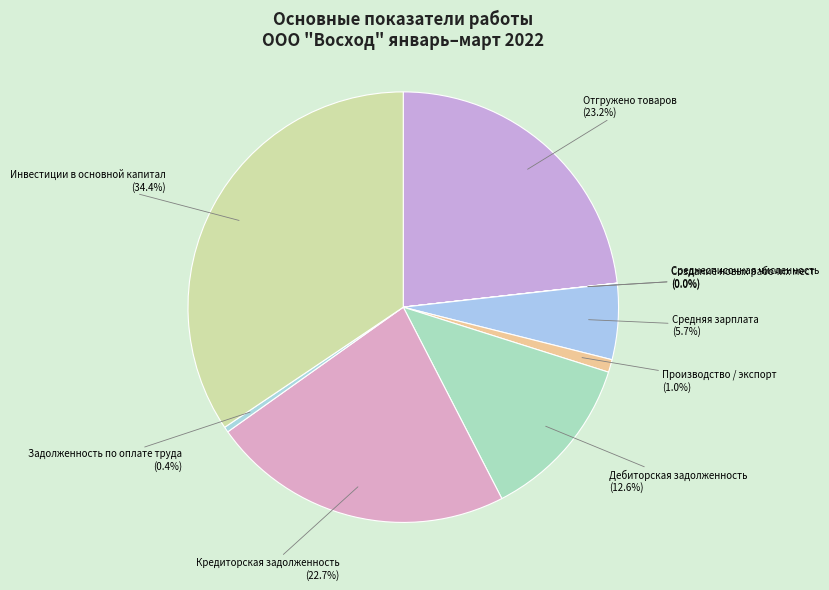

What is the largest slice in the pie chart?

Инвестиции в основной капитал